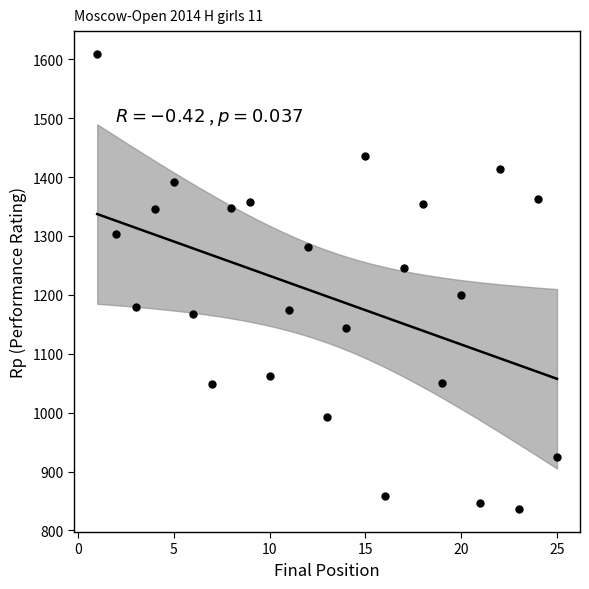

What is the range of Y values (max minus min)?

773